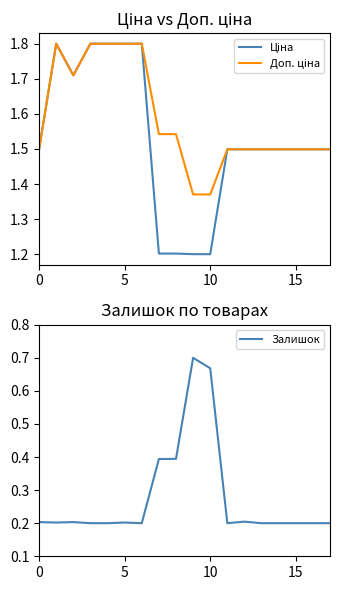

How many Ціна values are between 1 and 2?

18